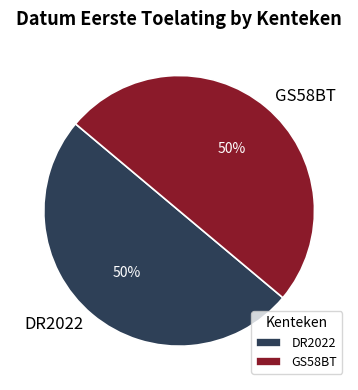

Is it true that GS58BT is 65% of the pie?

False